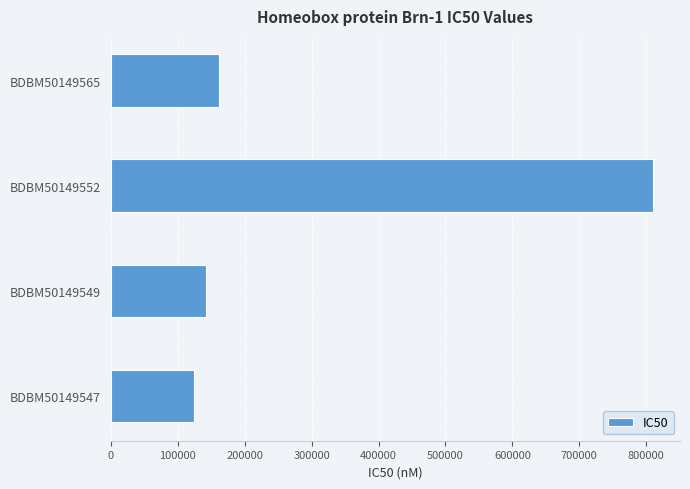

What is the change in value from BDBM50149547 to BDBM50149552?

+686000